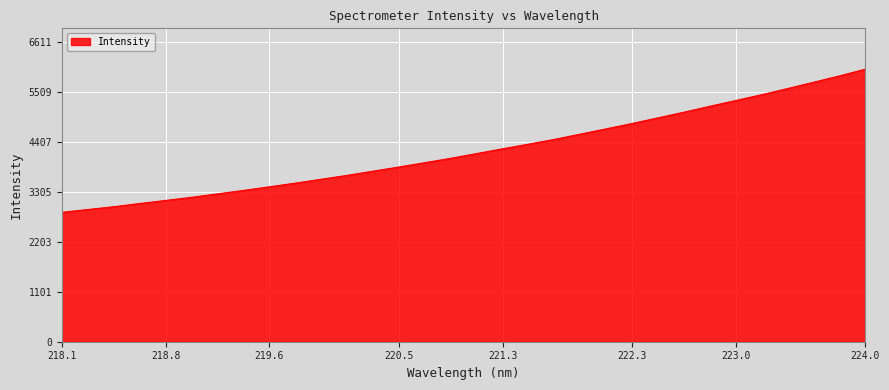

What is the difference between the maximum and minimum values?

3156.3